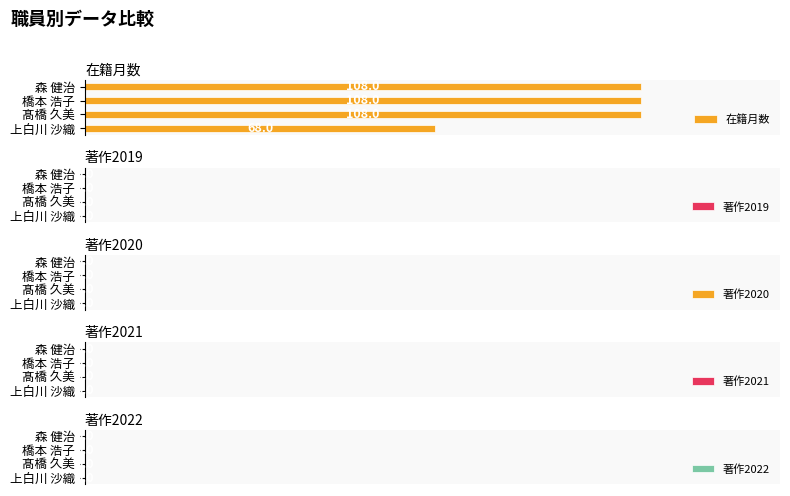

Approximately how many times larger is the value at 橋本 浩子 compared to 髙橋 久美?

1.0